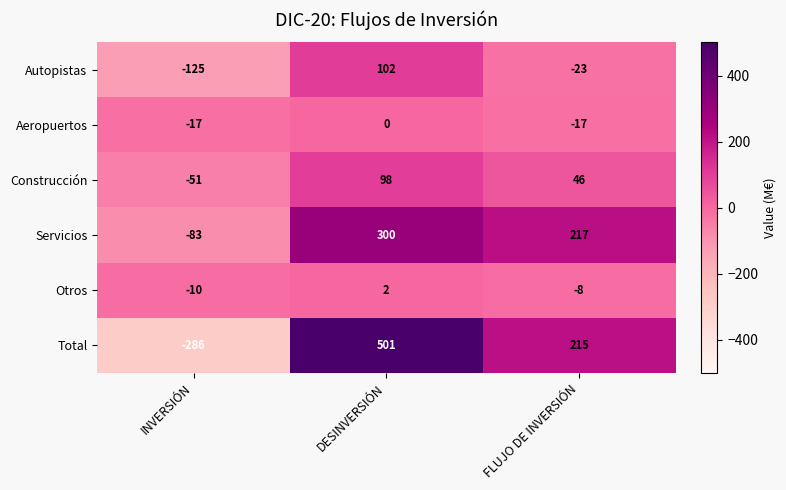

Reading right to left, extract all data points from this chart.

Autopistas: -23	102	-125
Aeropuertos: -17	0	-17
Construcción: 46	98	-51
Servicios: 217	300	-83
Otros: -8	2	-10
Total: 215	501	-286